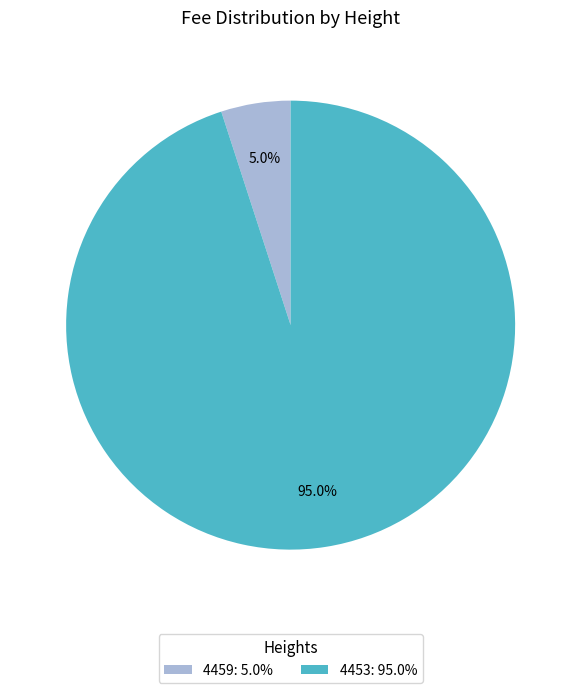

Which has a higher value, 4453 or 4459?

4453